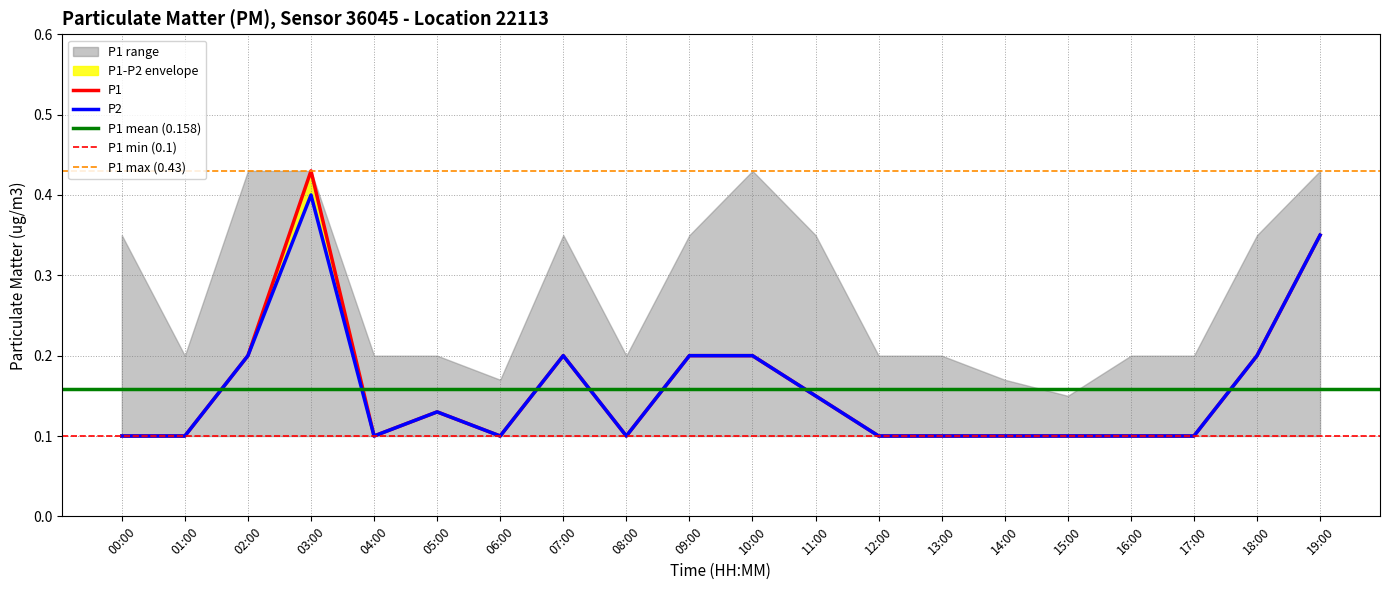

How many P2 values are between 0 and 1?

20